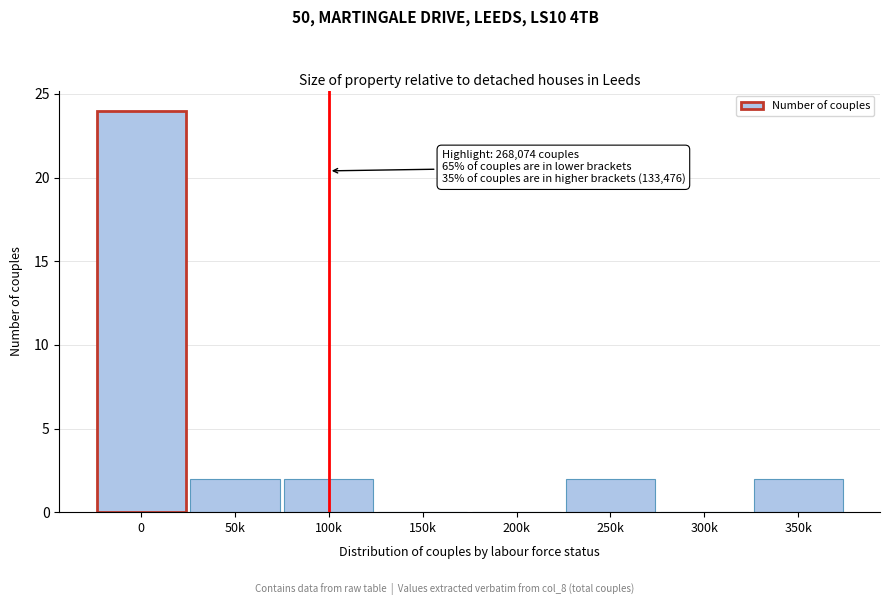

Reading right to left, extract all data points from this chart.

350k=2	300k=0	250k=2	200k=0	150k=0	100k=2	50k=2	0=24